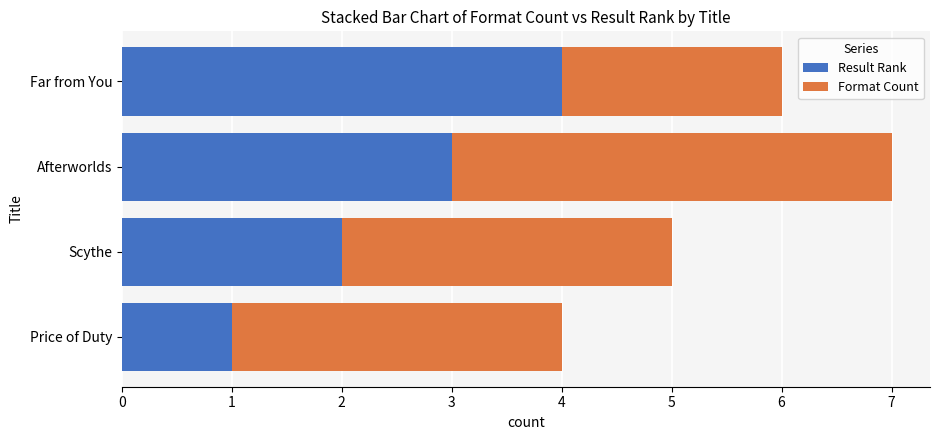

At which category is the sum across all series the highest?

Afterworlds